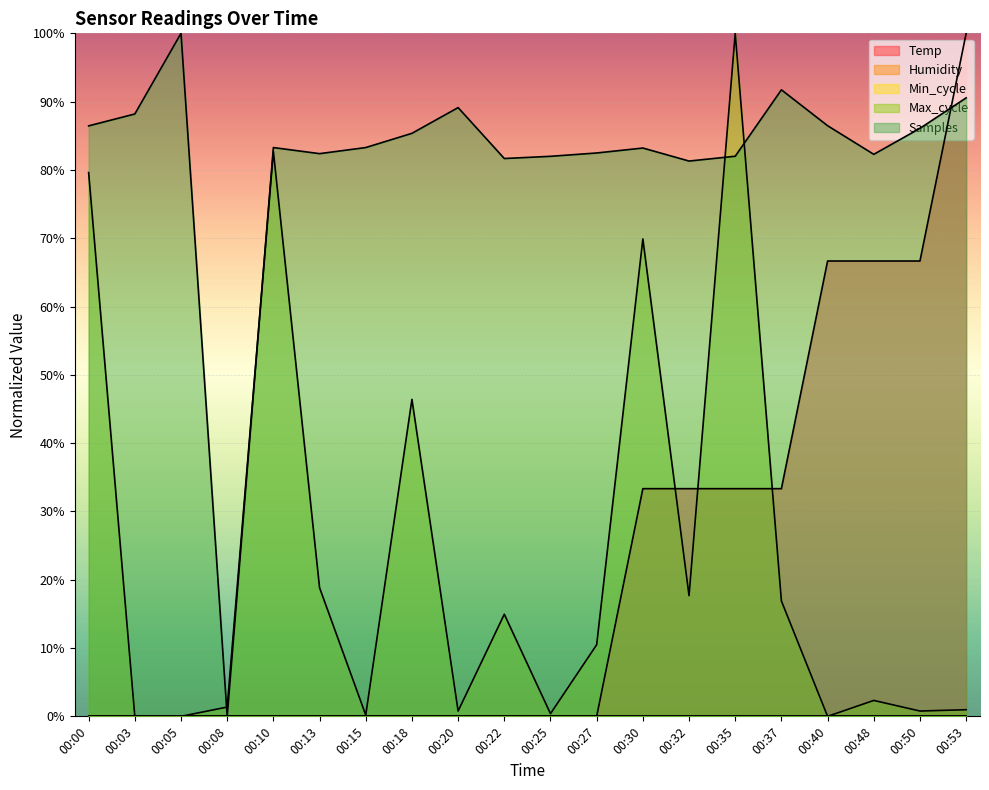

The value of Samples at 00:20 is 148.5. True or false?

False